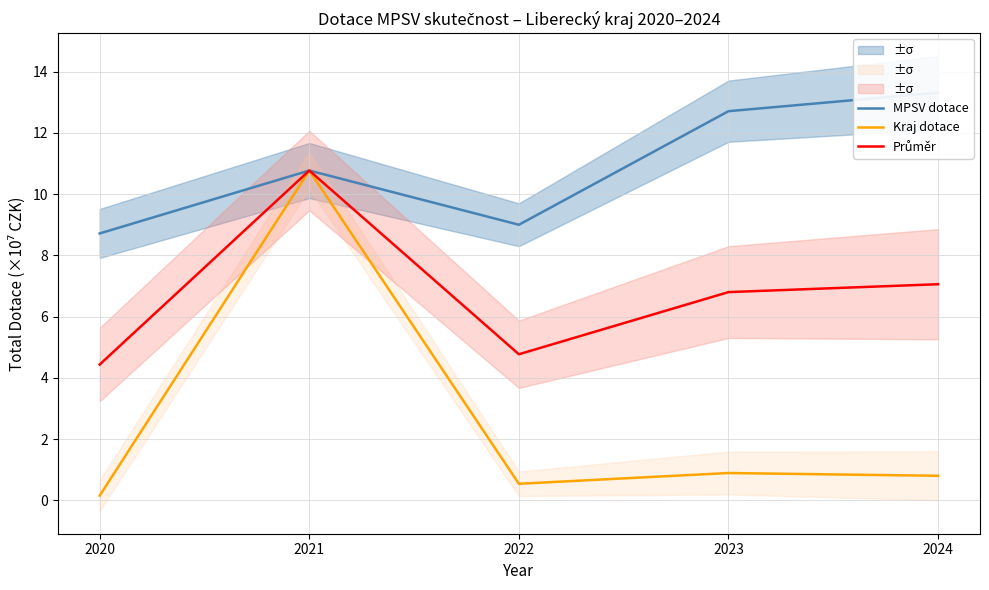

The value of Kraj dotace at 2024 is 0.5. True or false?

False